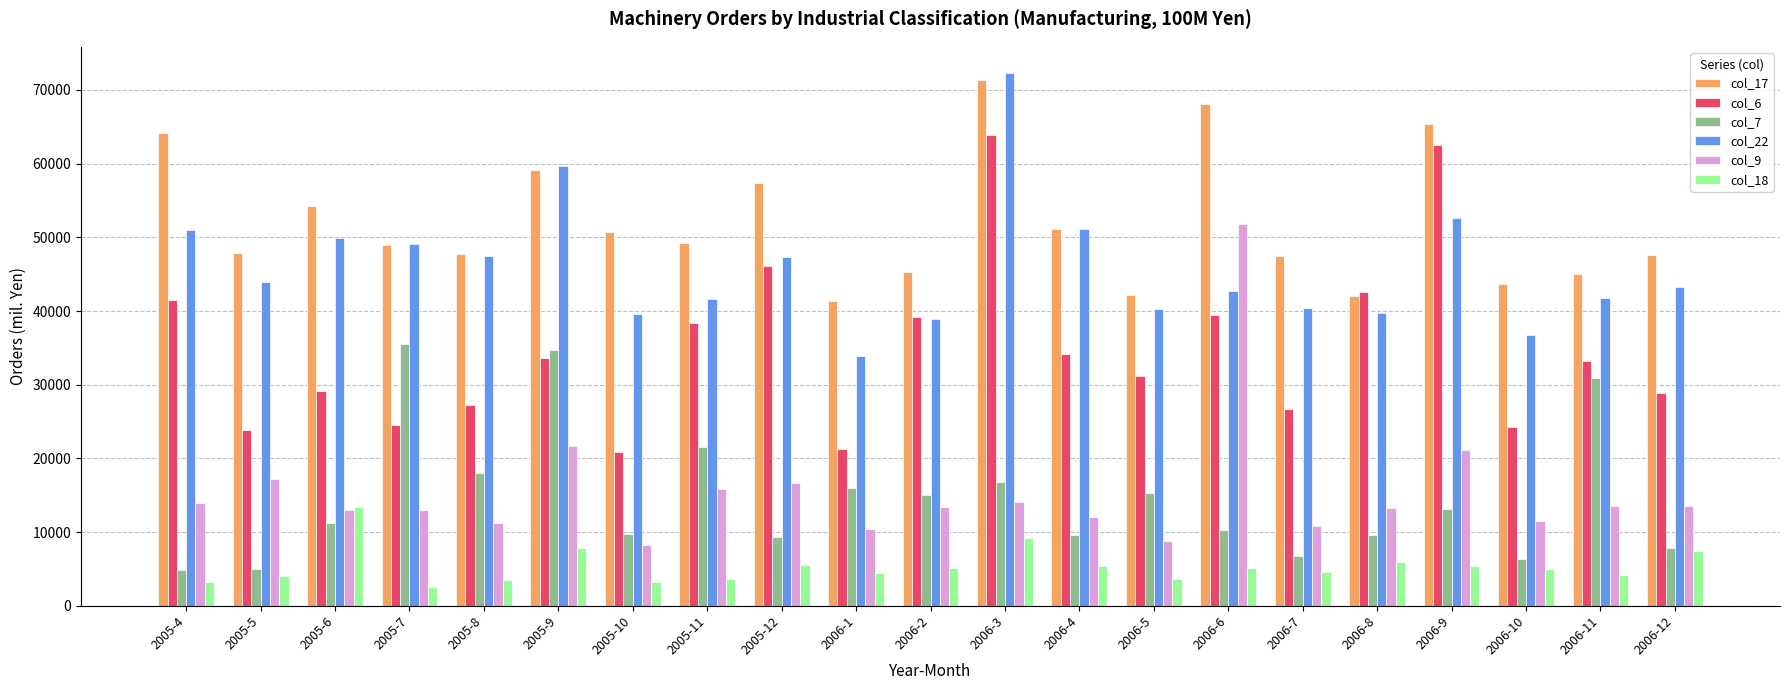

How many groups of bars are there?

21